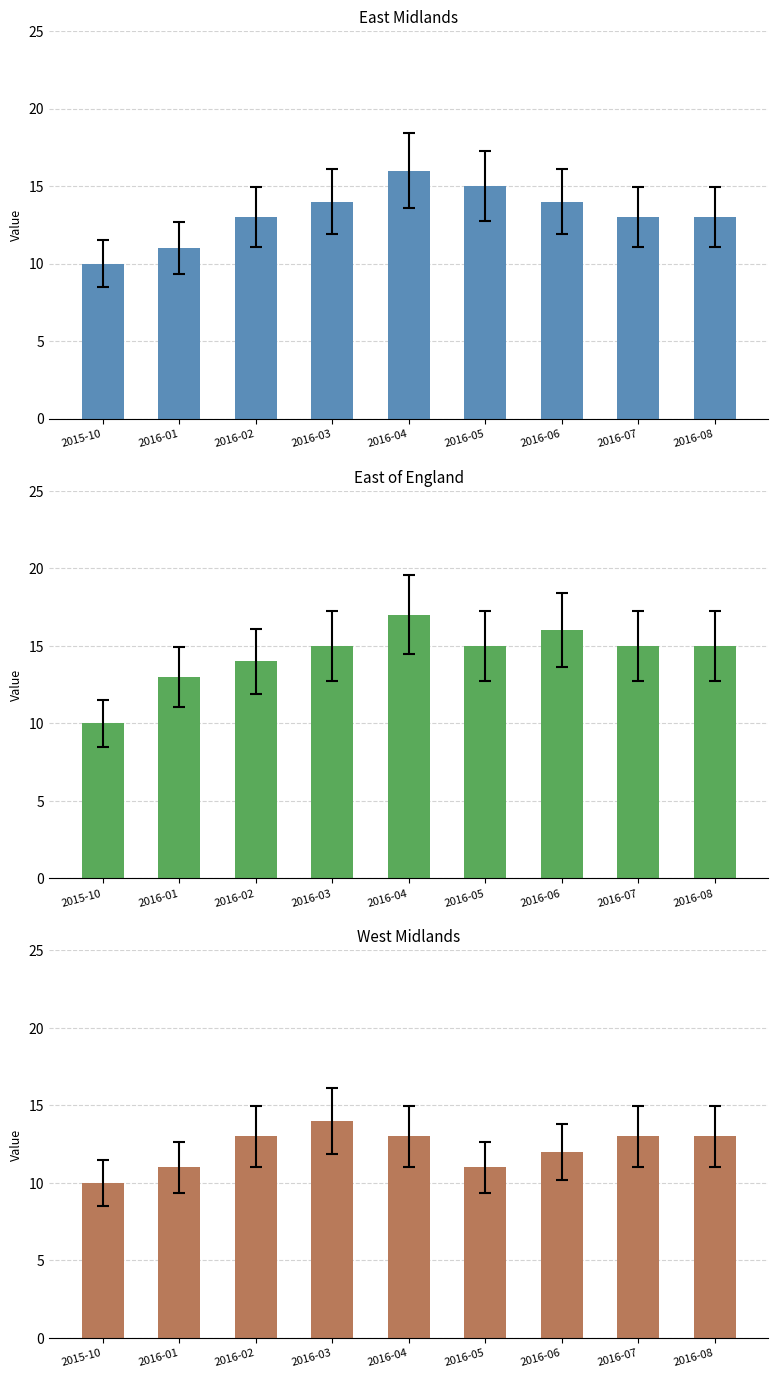

True or false: West Midlands has a value of 21 at 2016-08.

False